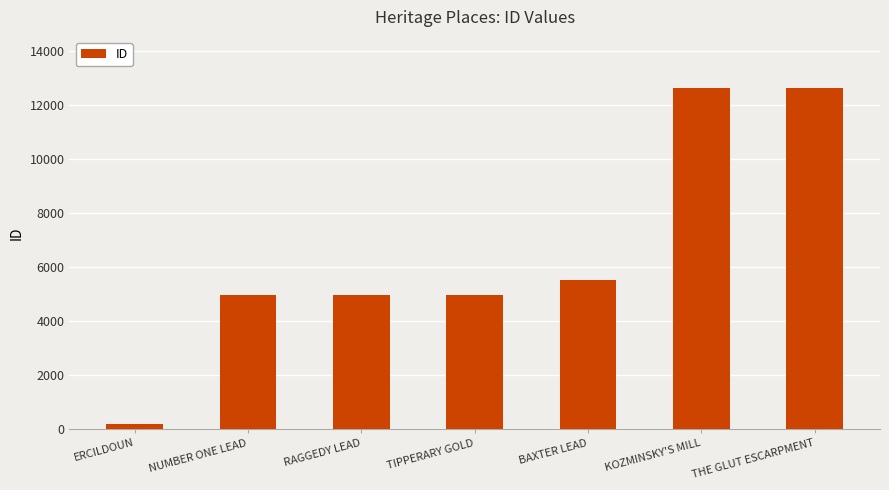

What is the change in value from TIPPERARY GOLD to THE GLUT ESCARPMENT?

+7661